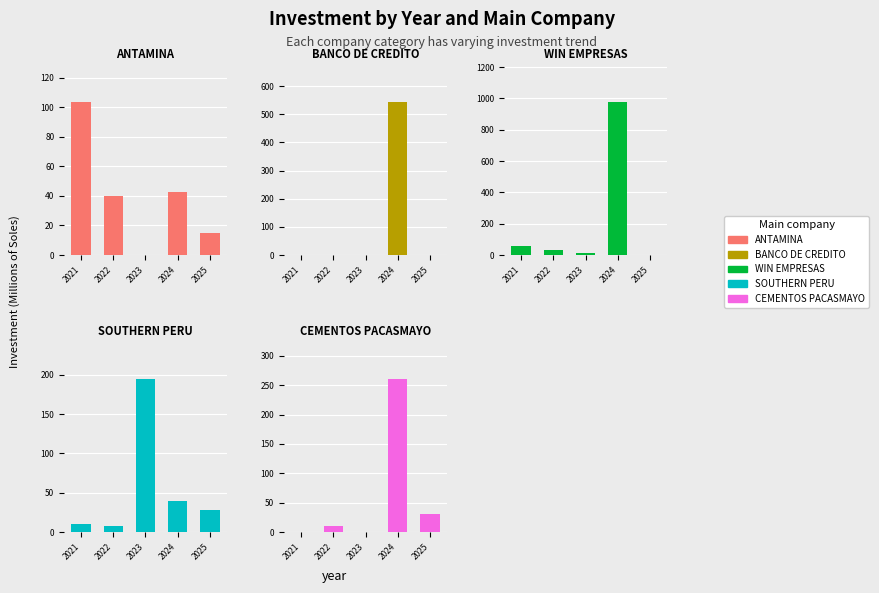

What is the greatest value displayed?

976.1